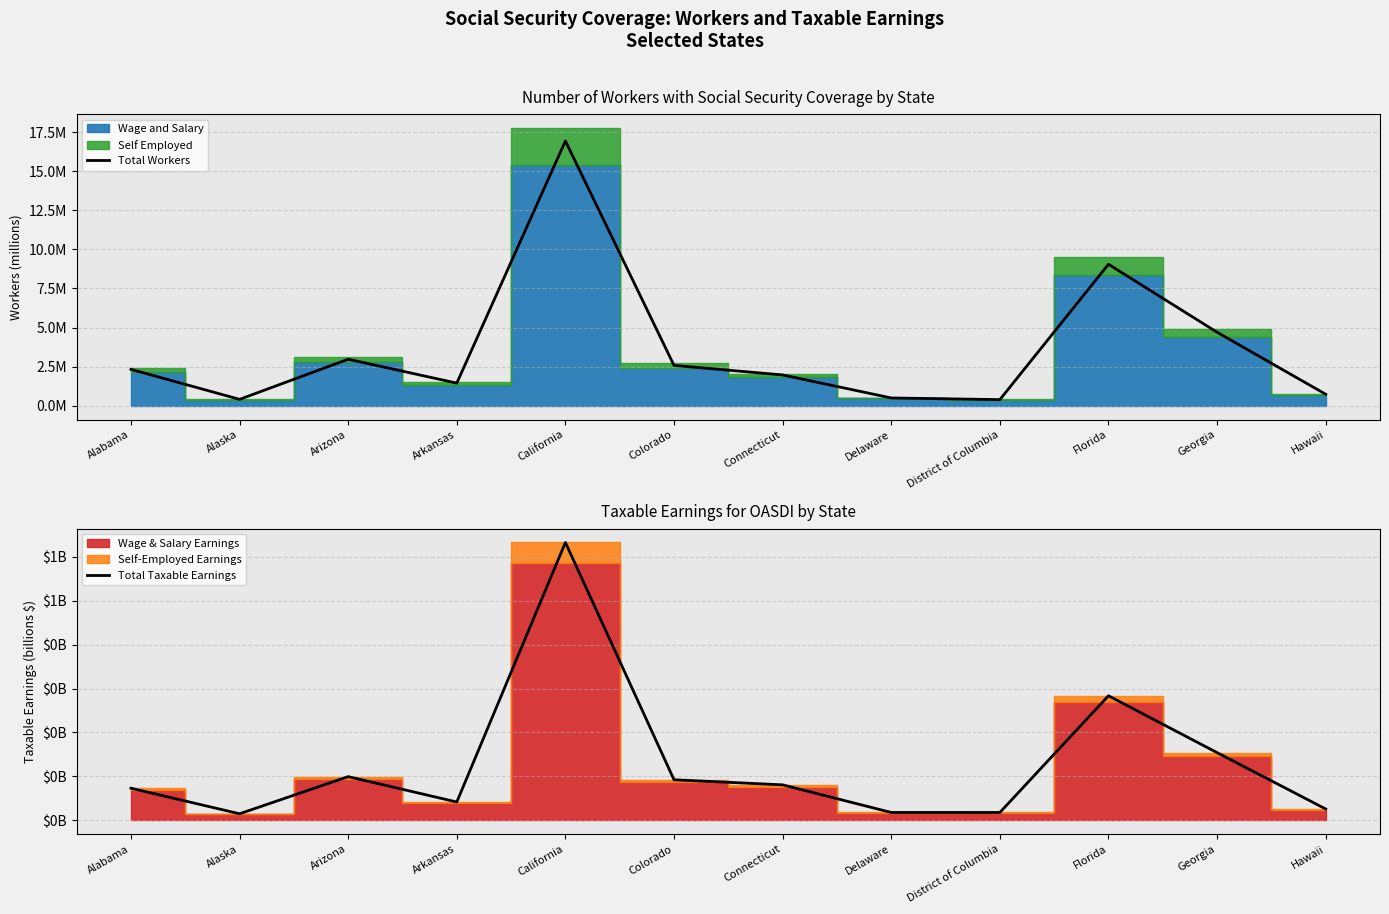

What is the sum of the Total Taxable Earnings values at Alaska and Arkansas?

0.1